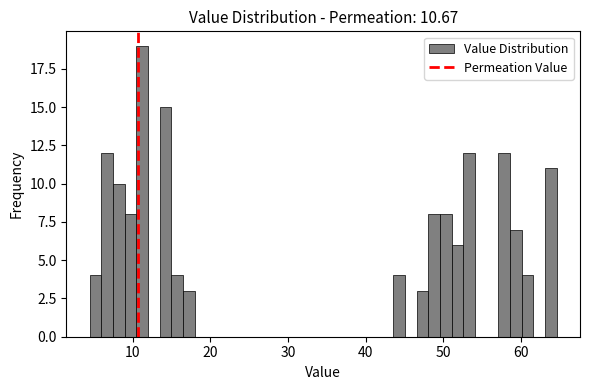

Read against the x-axis, roughly where is the centre of the tallest bar?

11